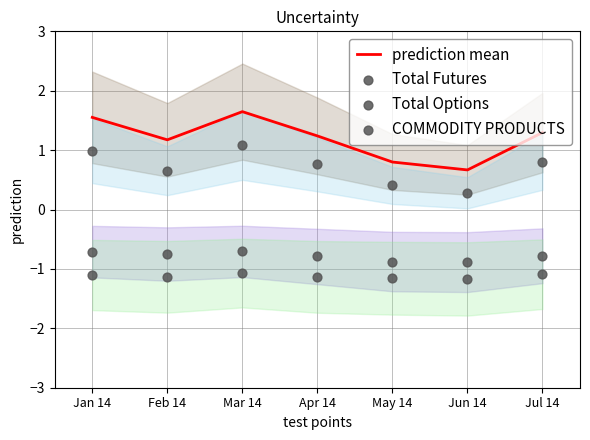

What are all the series names shown in the legend?

prediction mean, Total Futures, Total Options, COMMODITY PRODUCTS